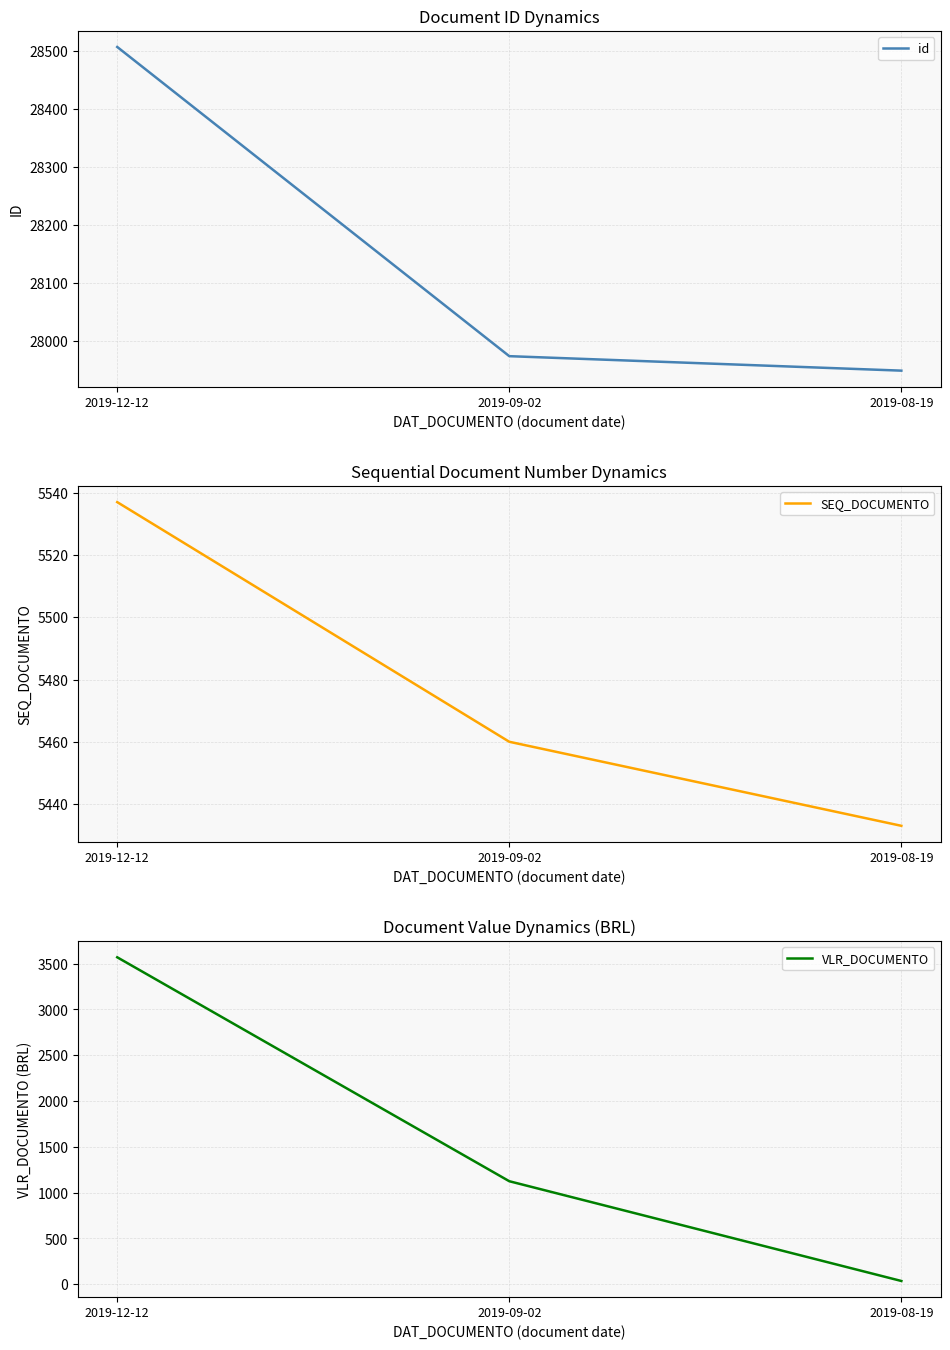

What is the maximum value for id?

28507